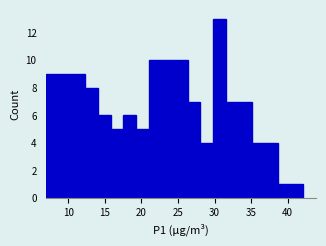

Read against the x-axis, roughly where is the centre of the tallest bar?

30.5